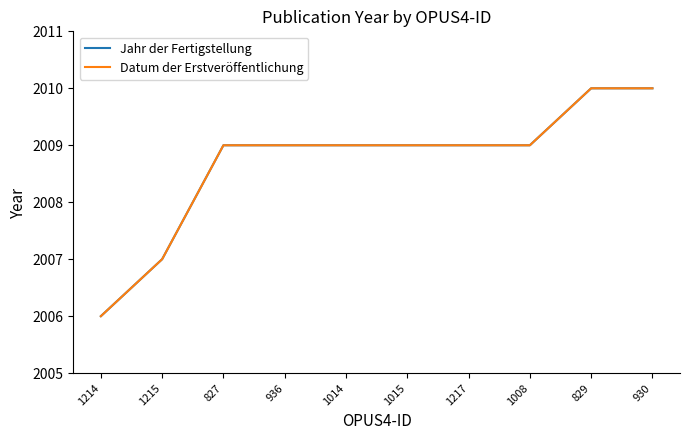

Between 1214 and 1215, which series saw the biggest shift?

Jahr der Fertigstellung